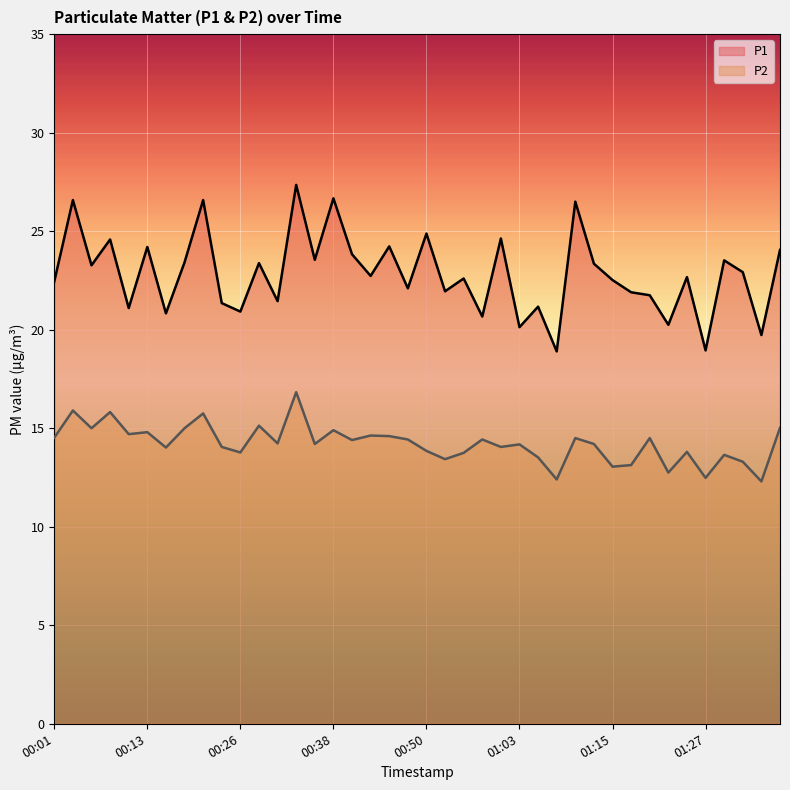

At which label does P1 reach its minimum?

01:07